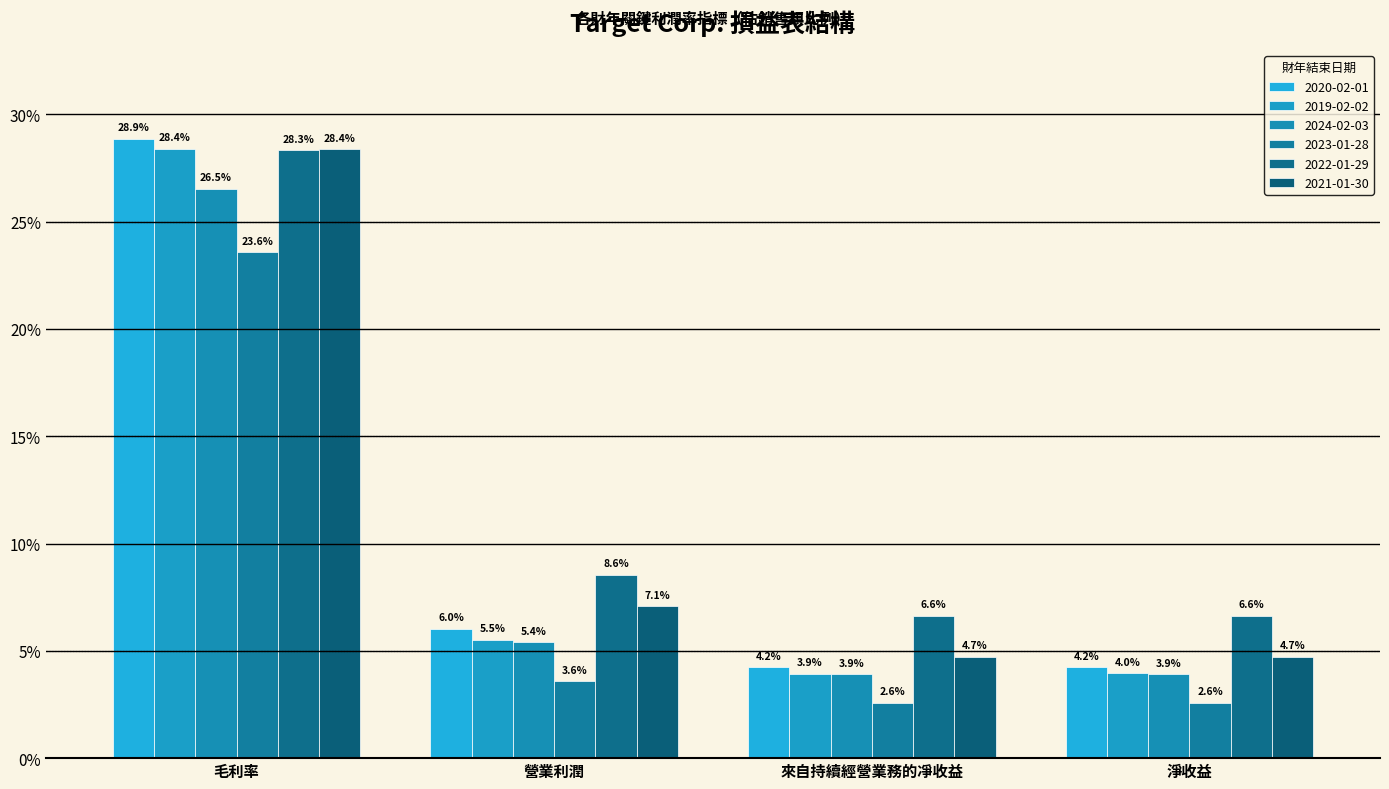

Reading right to left, what are all the values shown in this chart?

2020-02-01: 淨收益=0.0	來自持續經營業務的凈收益=0.0	營業利潤=0.1	毛利率=0.3
2019-02-02: 淨收益=0.0	來自持續經營業務的凈收益=0.0	營業利潤=0.1	毛利率=0.3
2024-02-03: 淨收益=0.0	來自持續經營業務的凈收益=0.0	營業利潤=0.1	毛利率=0.3
2023-01-28: 淨收益=0.0	來自持續經營業務的凈收益=0.0	營業利潤=0.0	毛利率=0.2
2022-01-29: 淨收益=0.1	來自持續經營業務的凈收益=0.1	營業利潤=0.1	毛利率=0.3
2021-01-30: 淨收益=0.0	來自持續經營業務的凈收益=0.0	營業利潤=0.1	毛利率=0.3